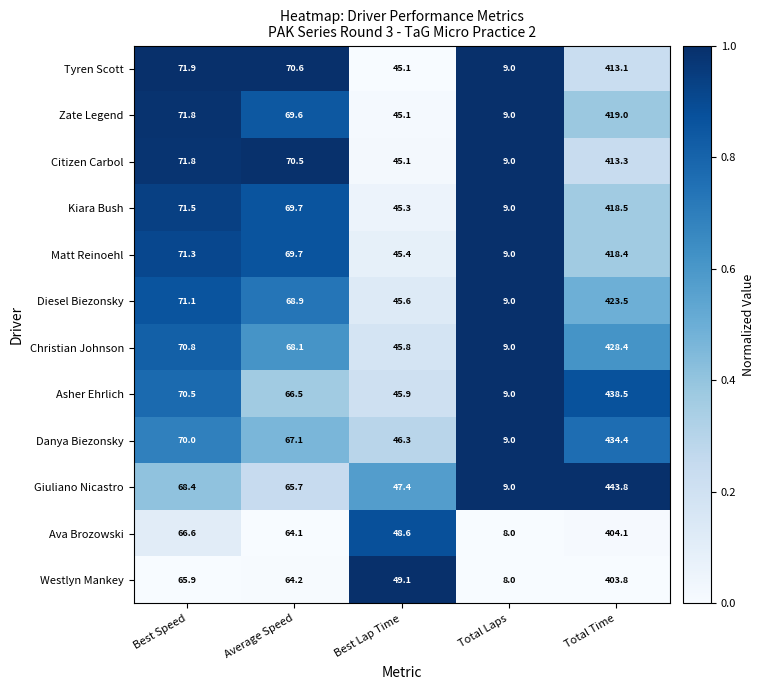

What is the greatest value displayed?

443.8